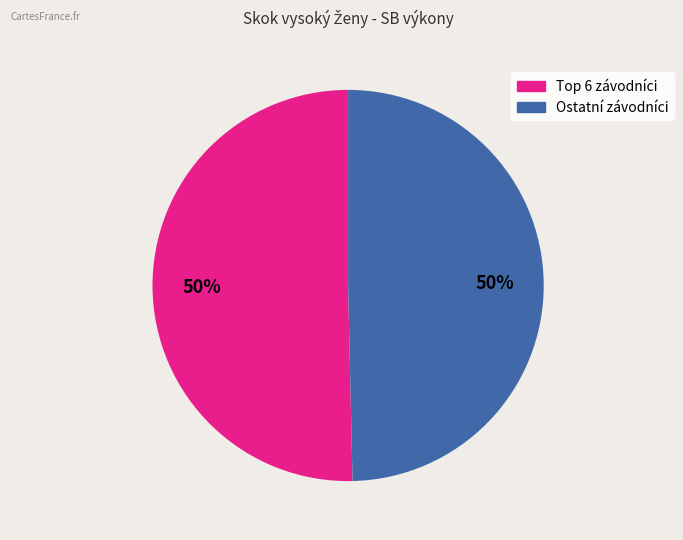

To the nearest percent, what is the average slice percentage?

50%